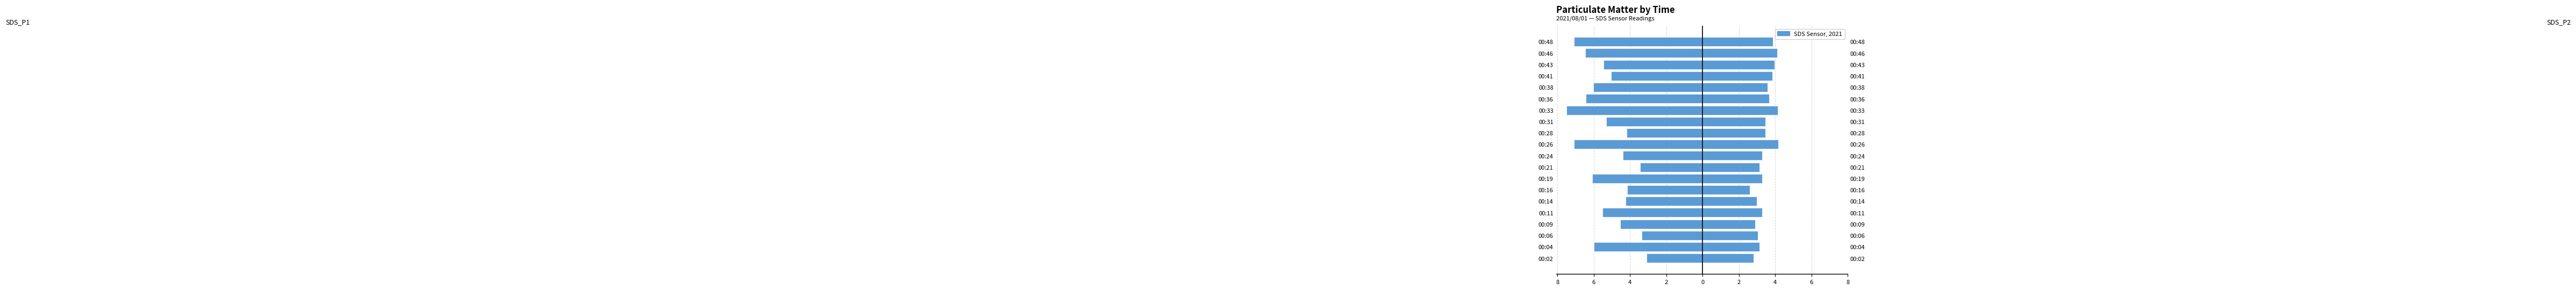

What is the approximate value of SDS_P2 at 00:06?

3.0